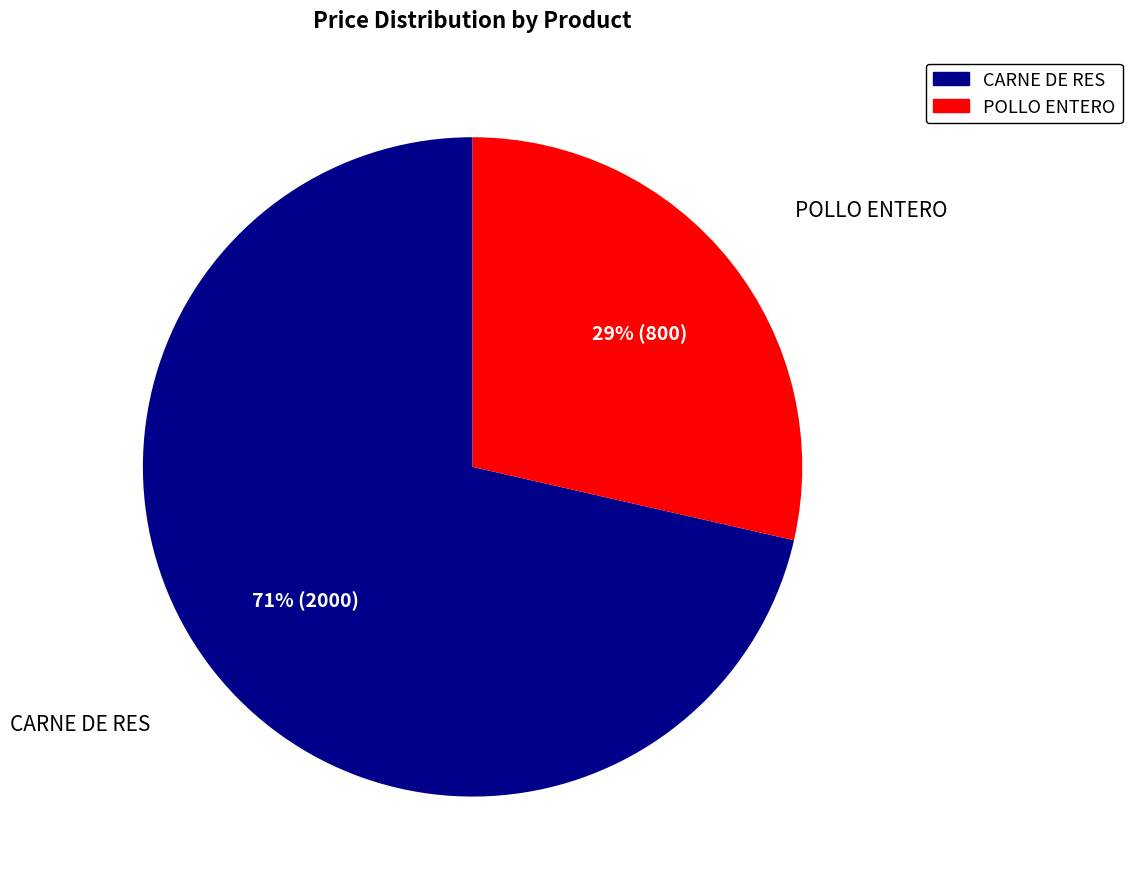

Which has a higher value, POLLO ENTERO or CARNE DE RES?

CARNE DE RES